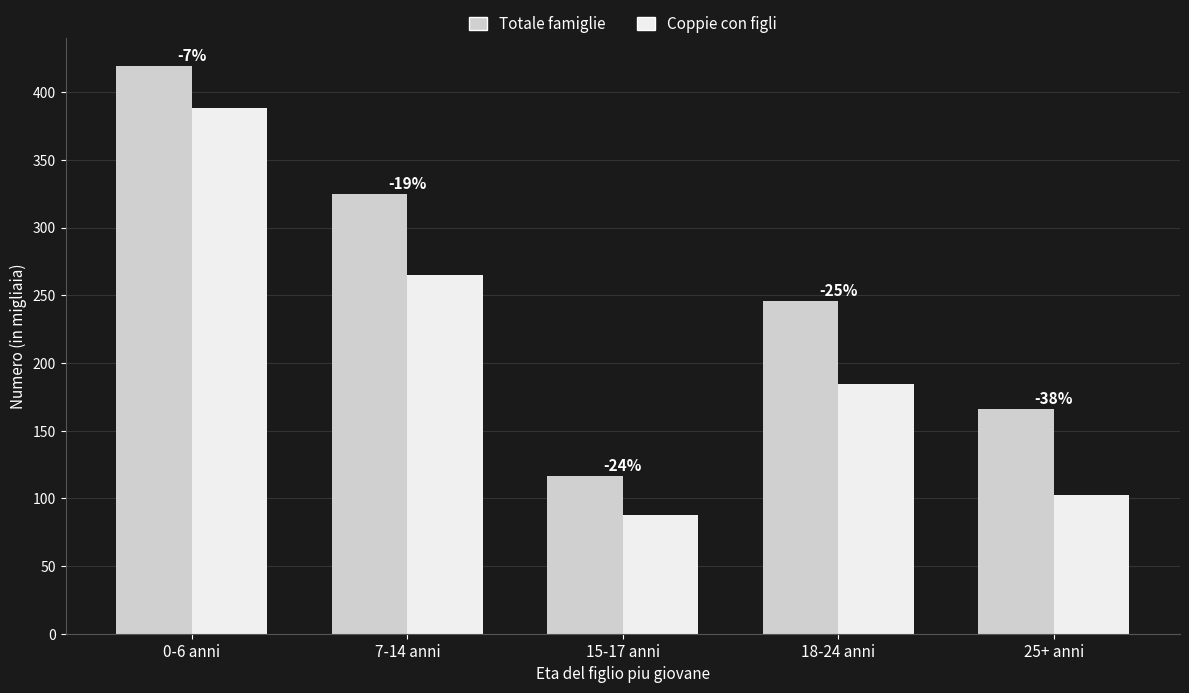

Which category has the lowest value in the Totale famiglie series?

15-17 anni